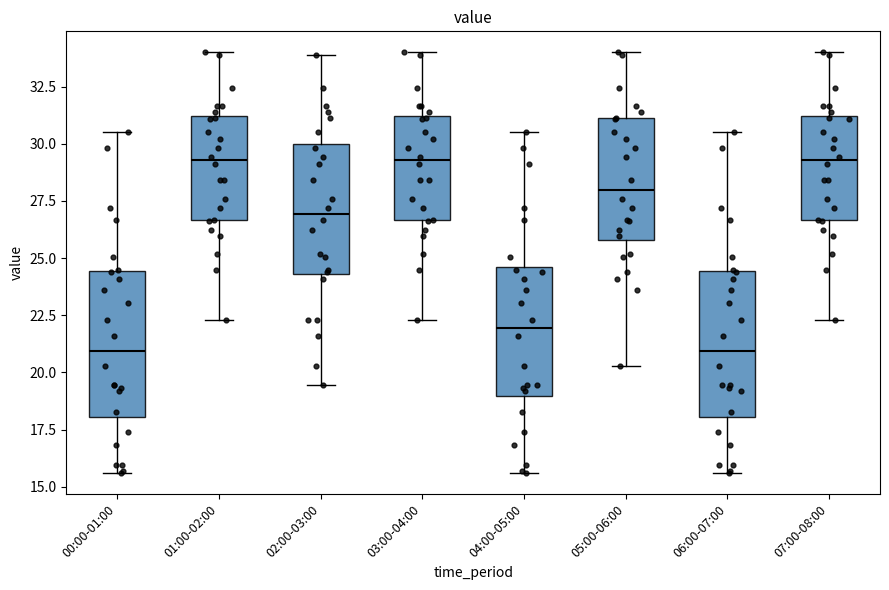

Reading left to right, read every box against the y-axis: the position of its median line, the range the box covers, and the ends of its whiskers. The values are not printed on the chart, so give them approximately, as read against the axis.

00:00-01:00: median 21.0, box 18.0 to 24.5, whiskers 15.5 to 30.5
01:00-02:00: median 29.5, box 26.5 to 31.0, whiskers 22.5 to 34.0
02:00-03:00: median 27.0, box 24.5 to 30.0, whiskers 19.5 to 34.0
03:00-04:00: median 29.5, box 26.5 to 31.0, whiskers 22.5 to 34.0
04:00-05:00: median 22.0, box 19.0 to 24.5, whiskers 15.5 to 30.5
05:00-06:00: median 28.0, box 26.0 to 31.0, whiskers 20.5 to 34.0
06:00-07:00: median 21.0, box 18.0 to 24.5, whiskers 15.5 to 30.5
07:00-08:00: median 29.5, box 26.5 to 31.0, whiskers 22.5 to 34.0